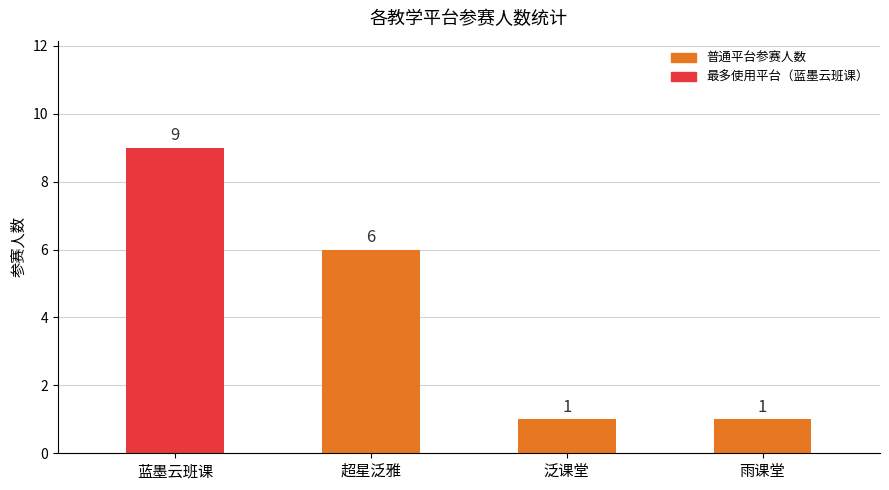

How many values are below 6?

2